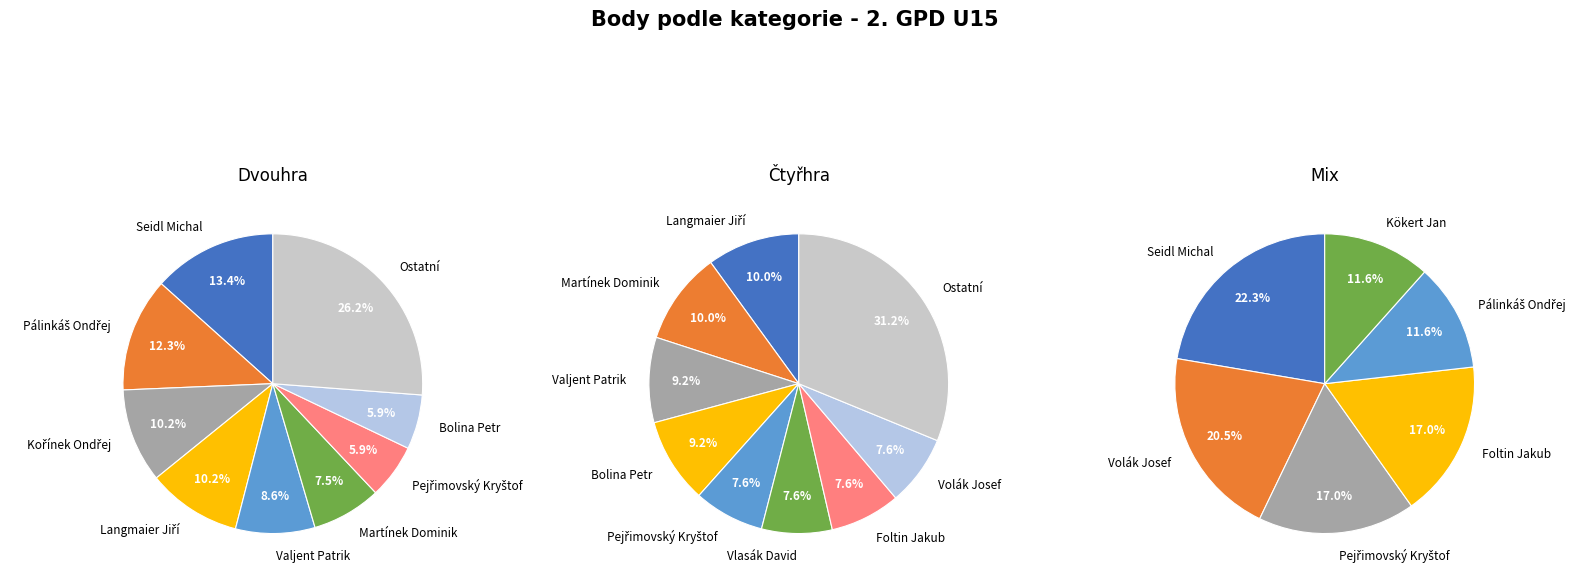

Which series has the widest spread of values?

Ctyřhra Body